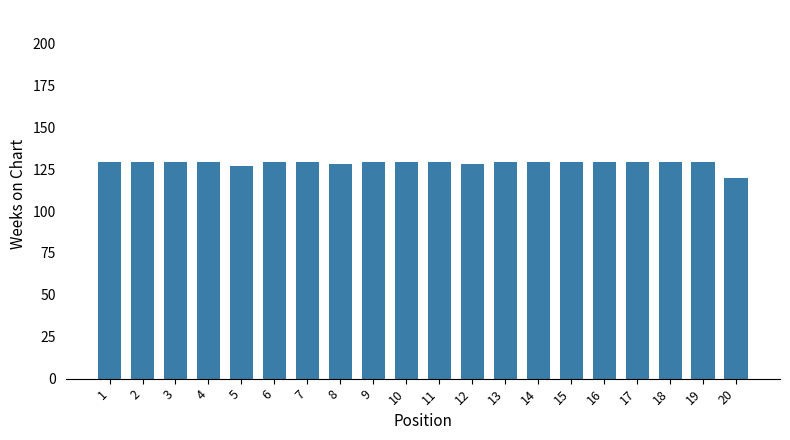

Count the number of categories in the chart.

20